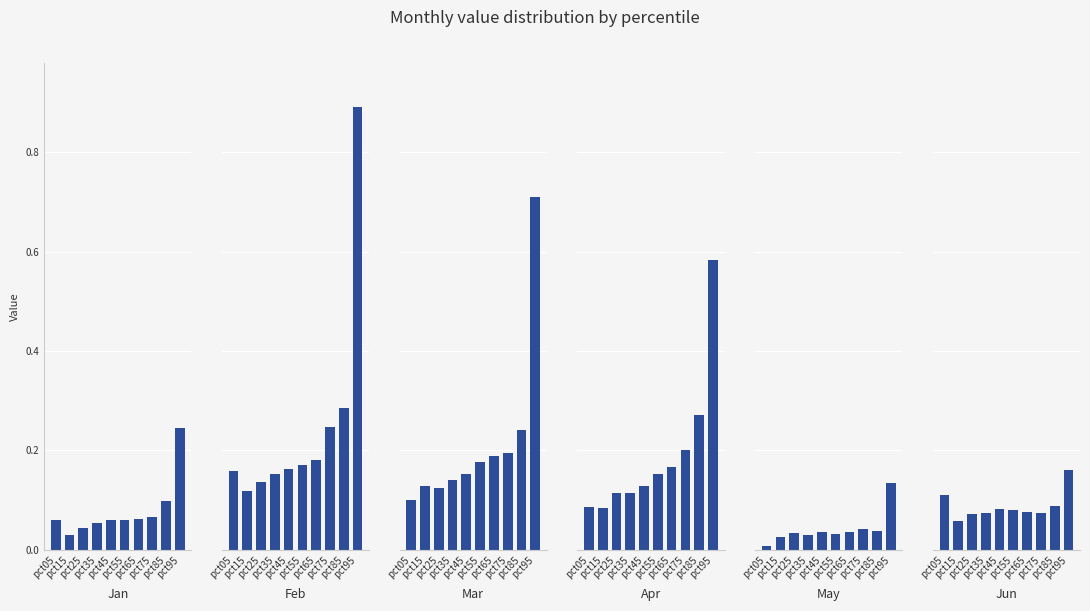

True or false: Jun has a value of 0.1 at pct45.

True